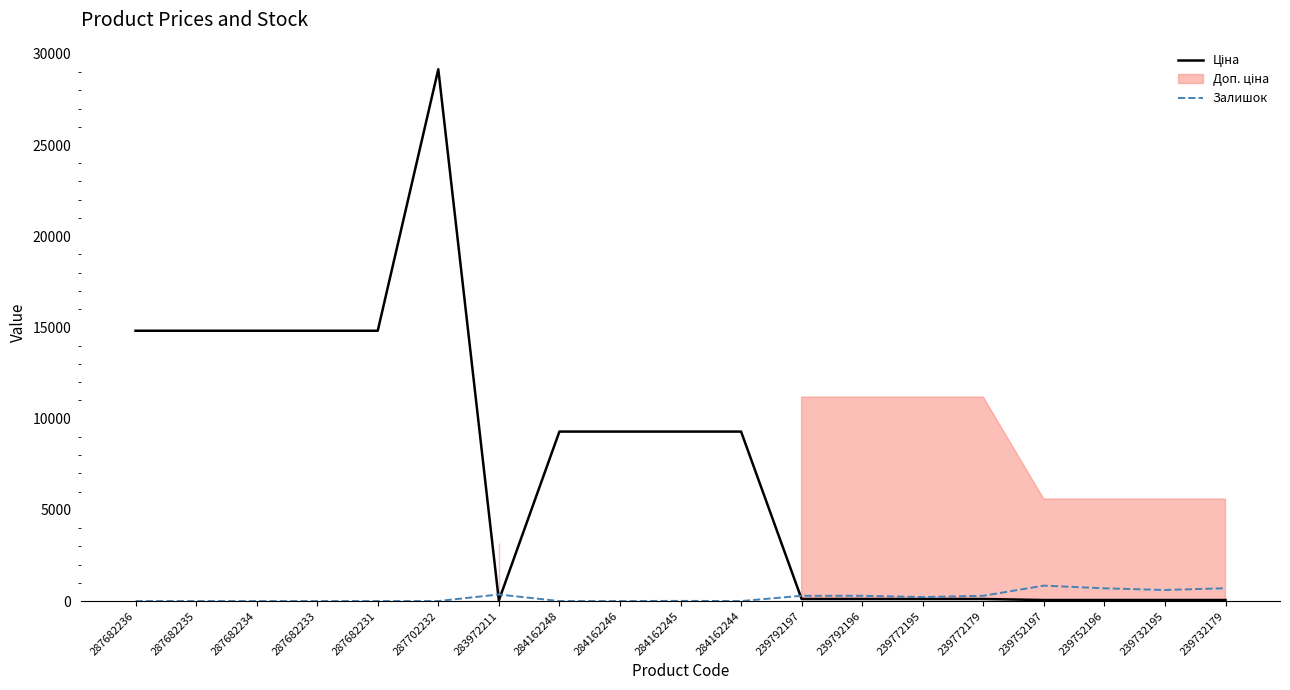

Reading left to right, list all the values displayed in this chart.

Ціна: 14817.6	14817.6	14817.6	14817.6	14817.6	29152.3	32.0	9290.5	9290.5	9290.5	9290.5	111.8	111.8	111.8	111.8	55.9	55.9	55.9	55.9
Залишок: 0.0	0.0	0.0	0.0	0.0	0.0	360.0	0.0	0.0	10.0	0.0	289.0	290.0	218.0	290.0	845.0	698.0	606.0	702.0